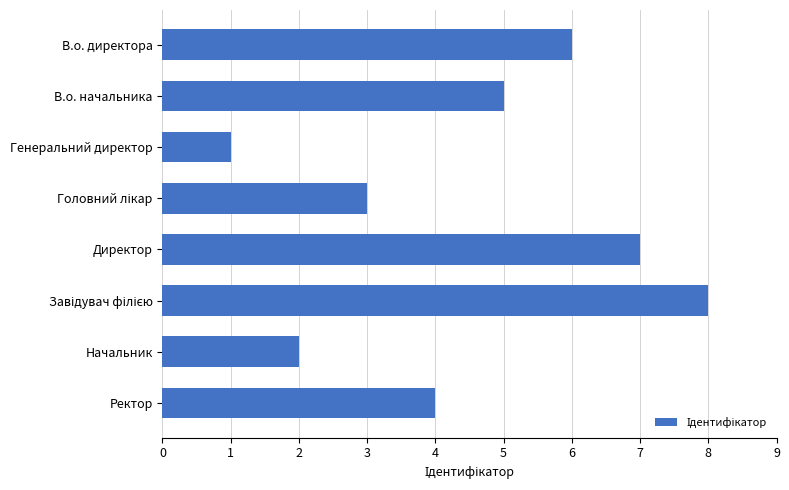

How many values are below 5?

4